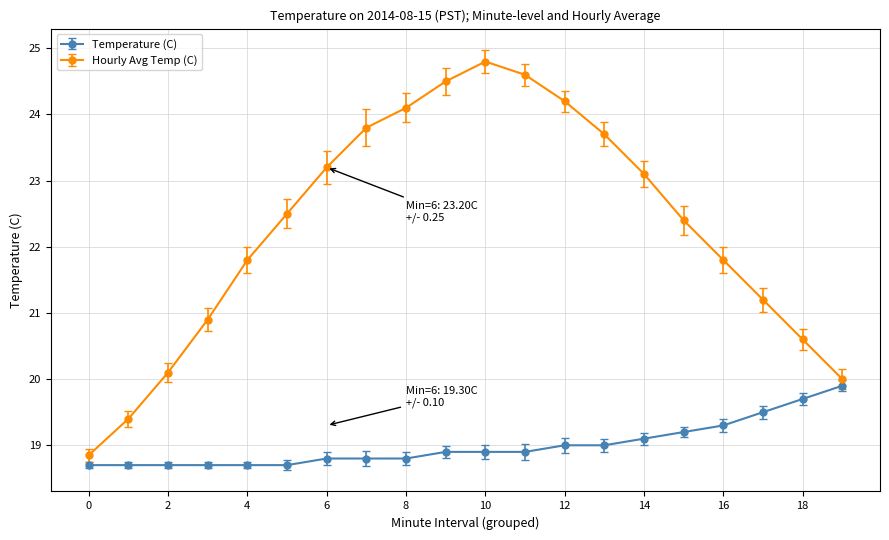

Which series has the widest spread of values?

Hourly Avg Temp (C)